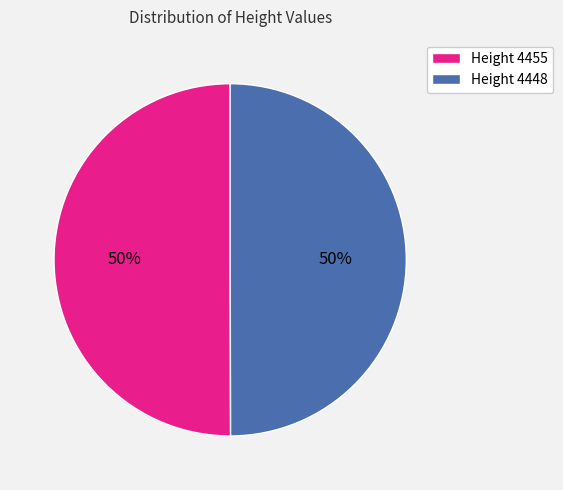

True or false: Height 4455 accounts for 50% of the total.

True